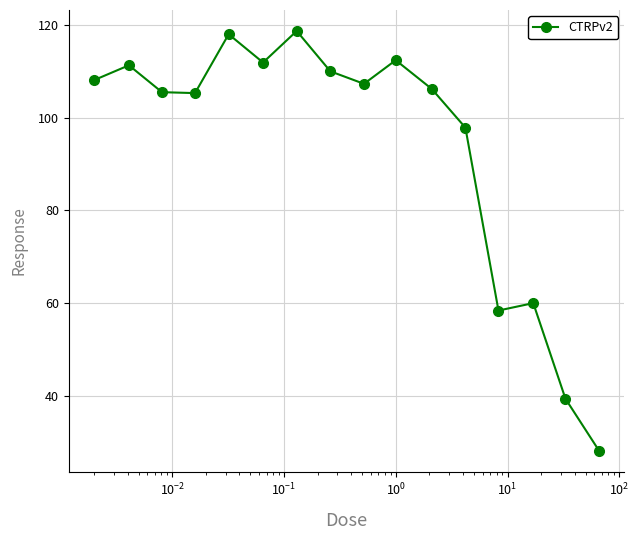

What is the minimum value shown in the chart?

28.1